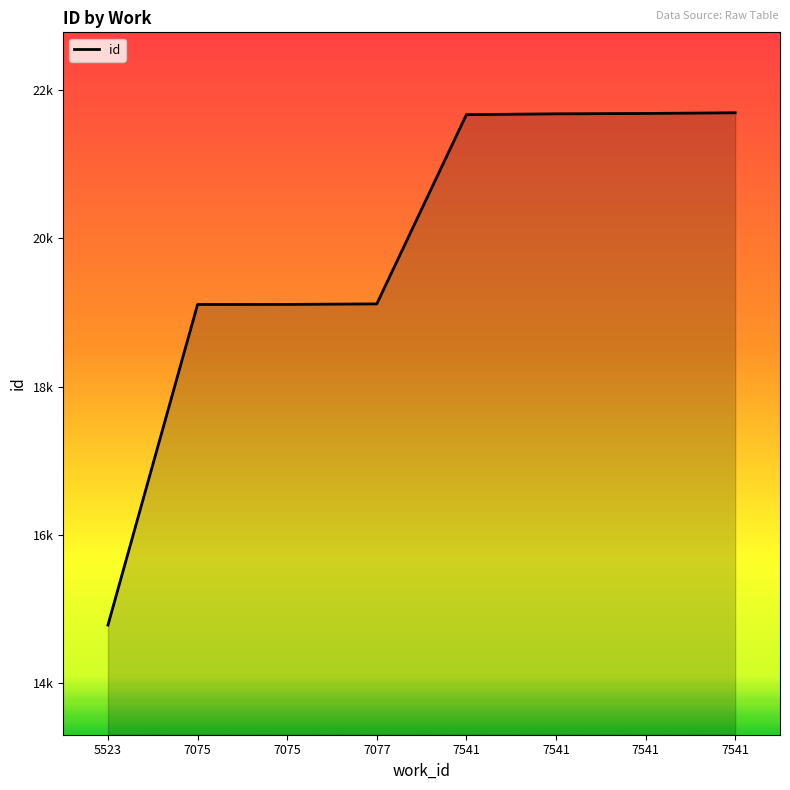

Does the chart have visible grid lines?

No